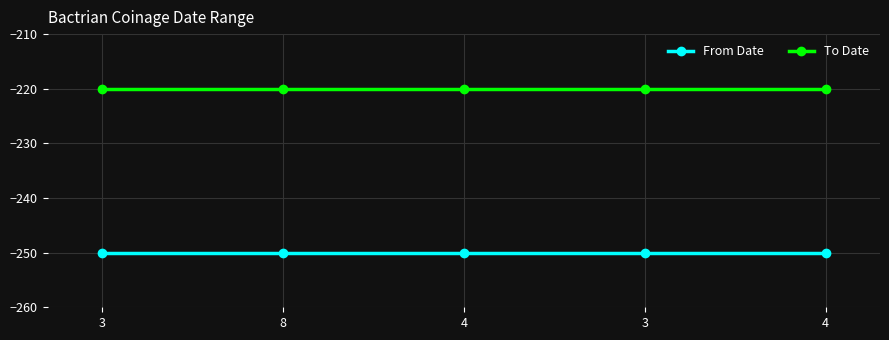

How many lines are shown in the chart?

2